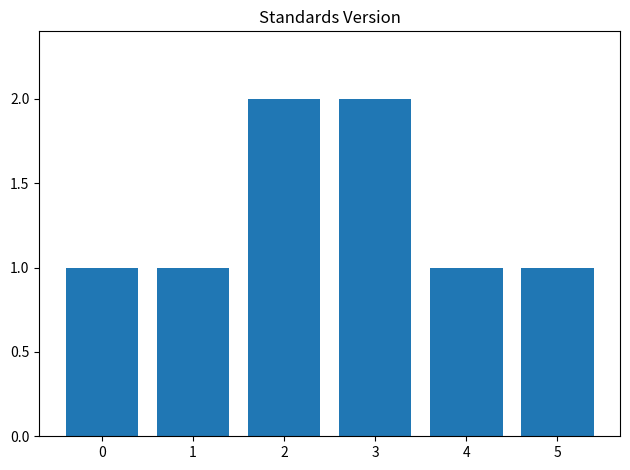

What is the change in value from 0 to 3?

+1